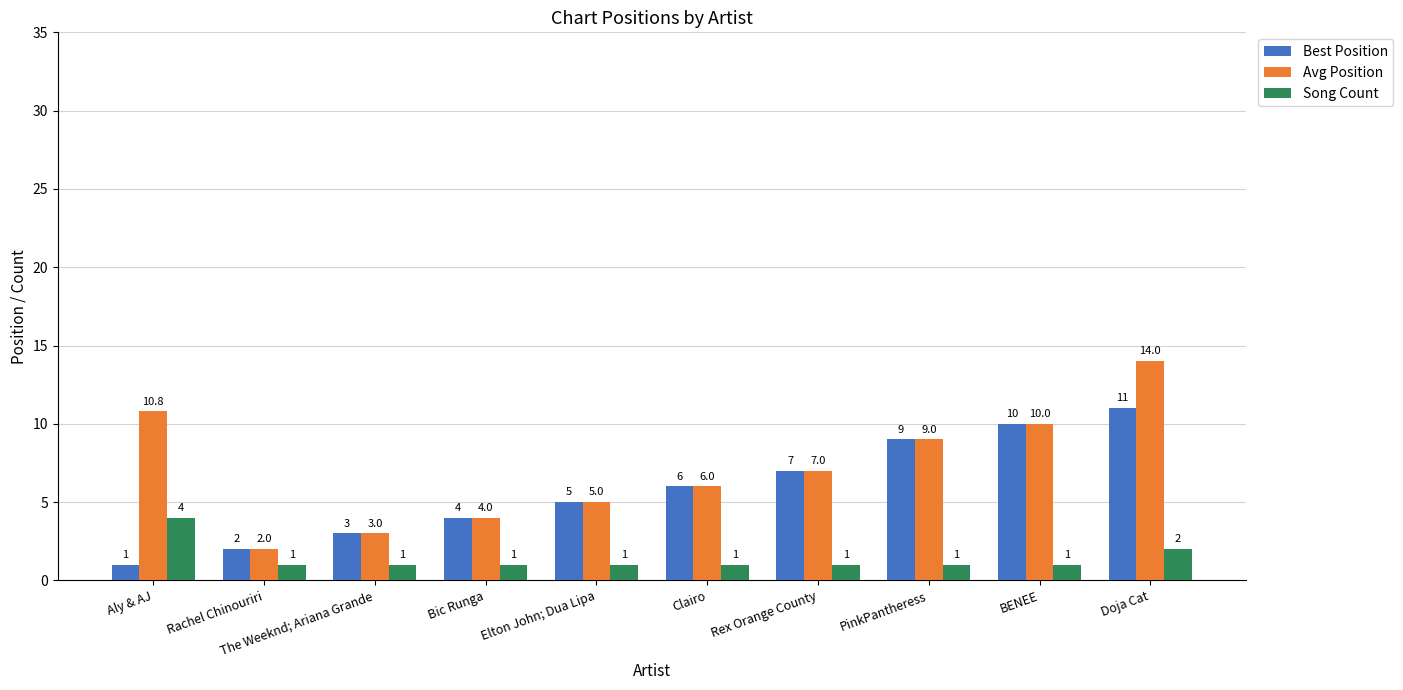

What is the difference between the highest and lowest values at Bic Runga?

3.0